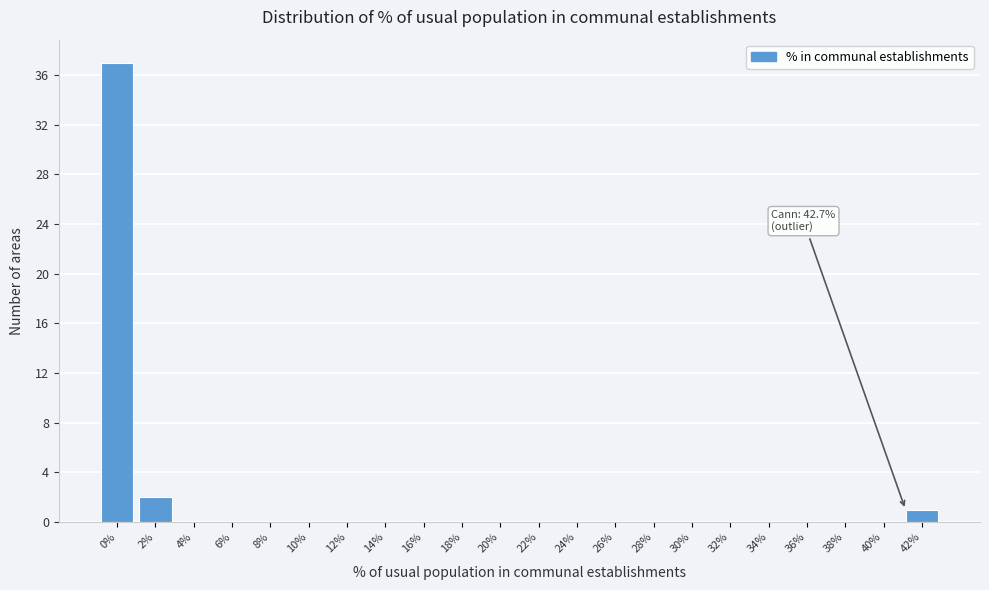

Reading left to right, list all the values displayed in this chart.

0%=37	2%=2	4%=0	6%=0	8%=0	10%=0	12%=0	14%=0	16%=0	18%=0	20%=0	22%=0	24%=0	26%=0	28%=0	30%=0	32%=0	34%=0	36%=0	38%=0	40%=0	42%=1